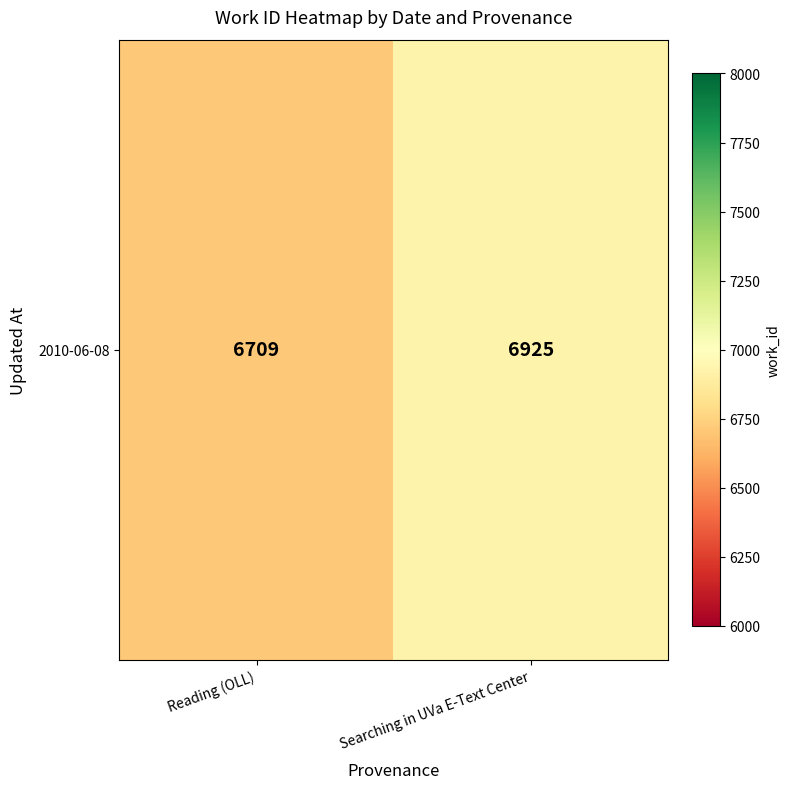

Reading left to right, extract all data points from this chart.

6709	6925